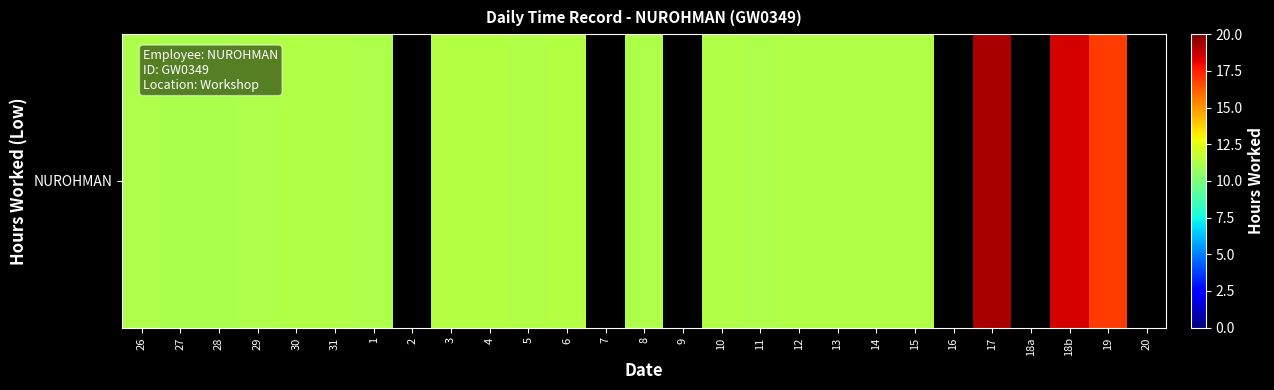

What is the ratio of the value at 27 to the value at 18b?

0.6